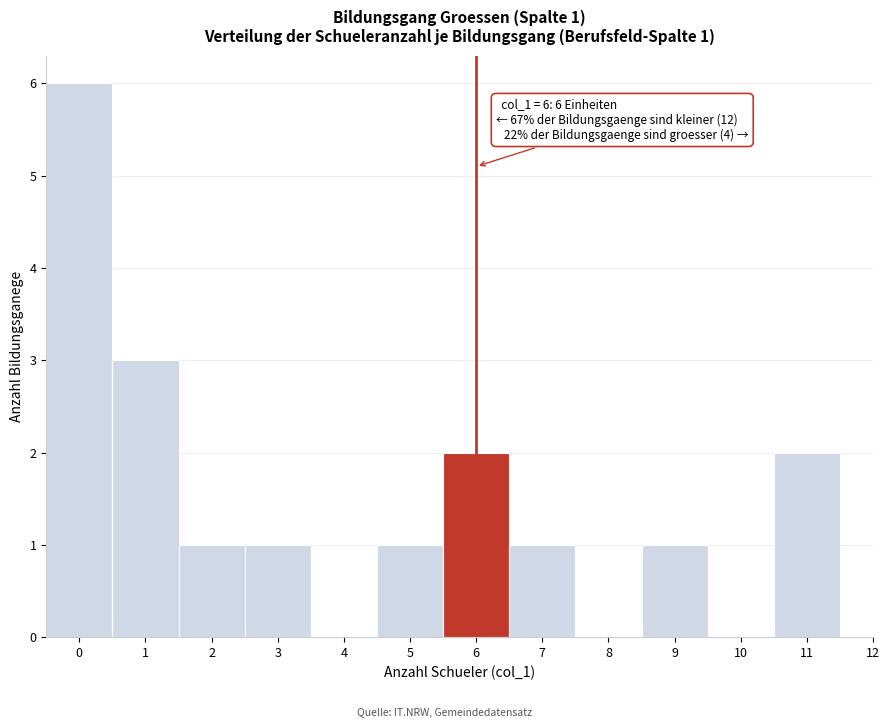

Over which range of the x-axis is the bar tallest?

-0.5 to 0.5